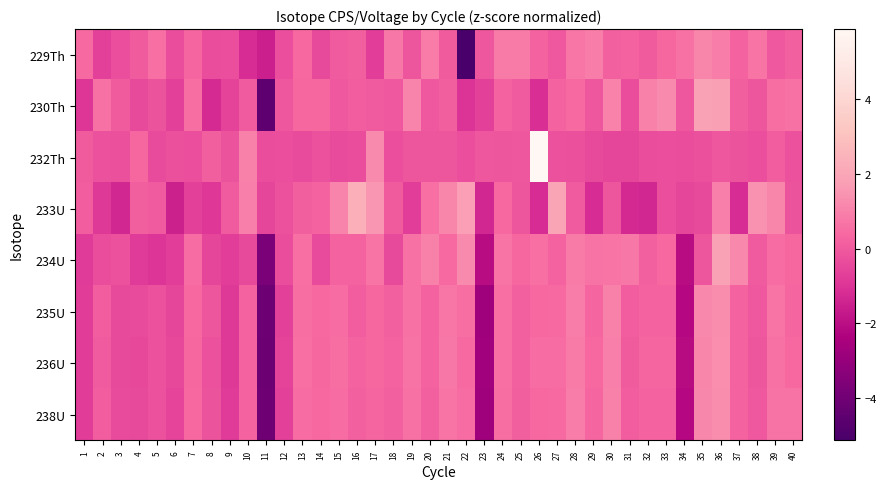

List the series in order of their peak value, highest first.

232Th, 233U, 234U, 230Th, 236U, 238U, 235U, 229Th